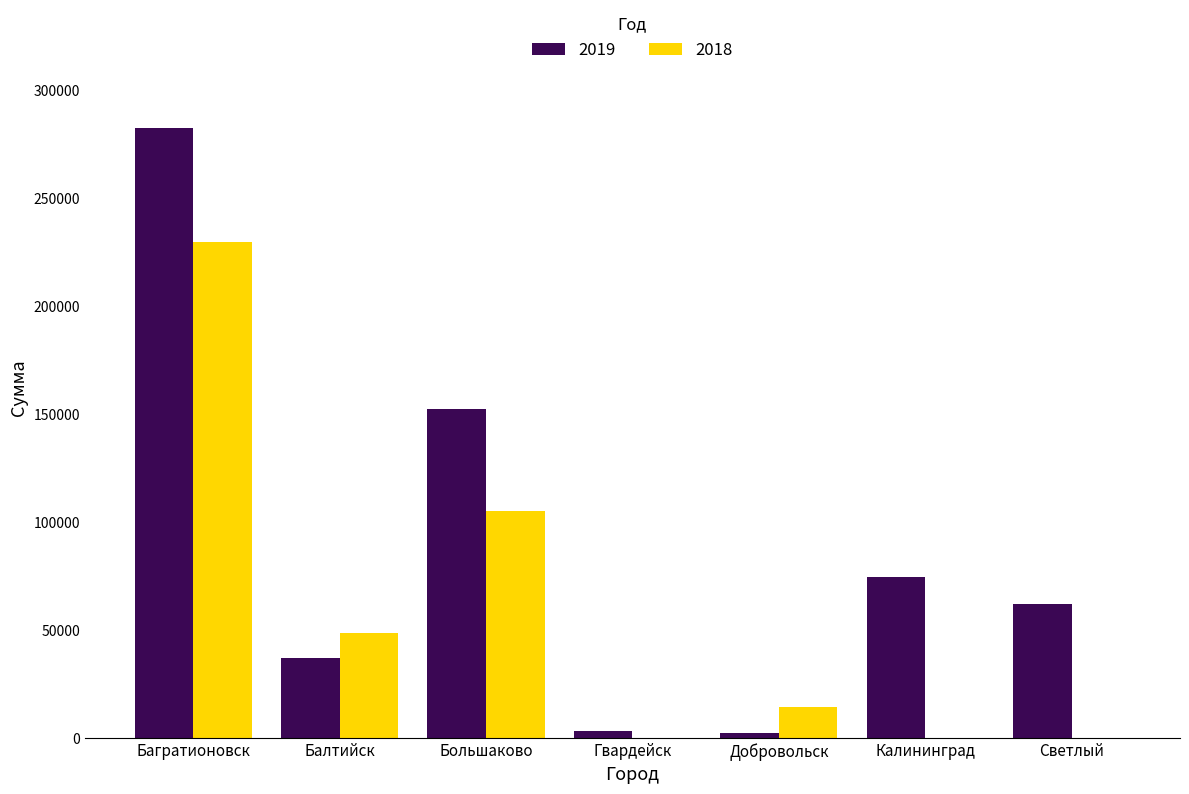

What is the sum of all 2019 values?

614594.5